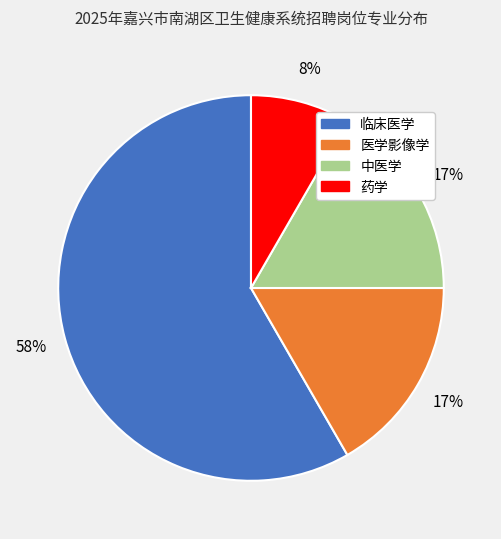

To the nearest percent, what portion does 医学影像学 represent?

17%